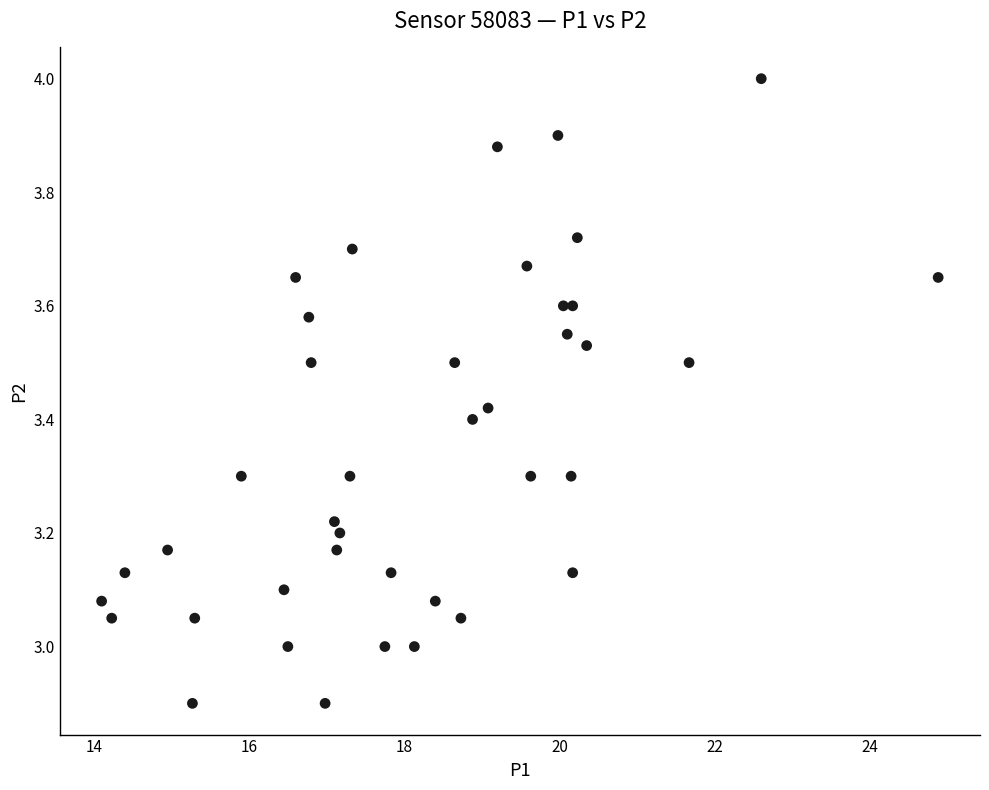

What is the range of X values (max minus min)?

10.8